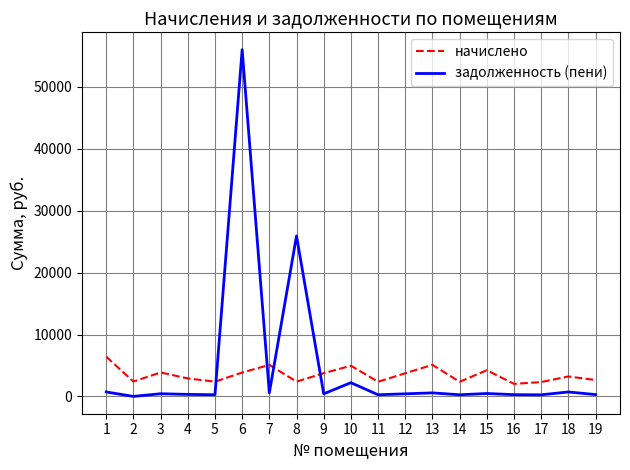

List the series in order of their peak value, lowest first.

начислено, задолженность (пени)